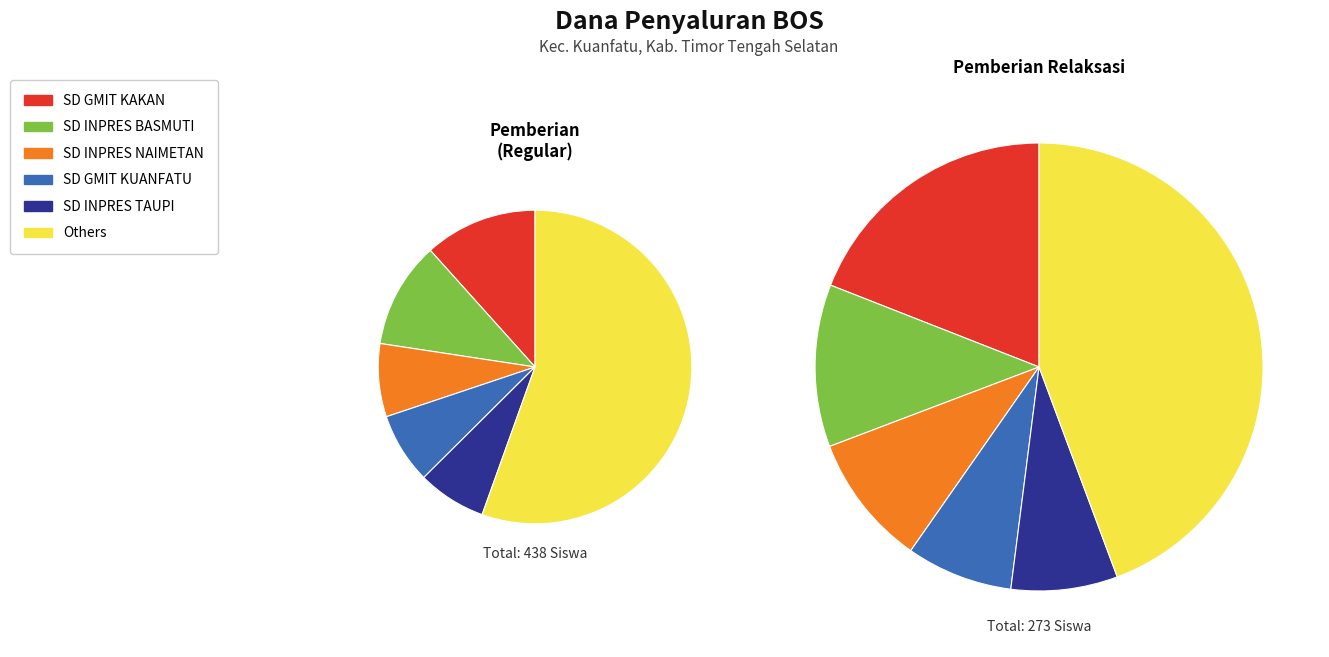

True or false: SD K. YASWARI FATUSAHAN accounts for 11% of the total.

False